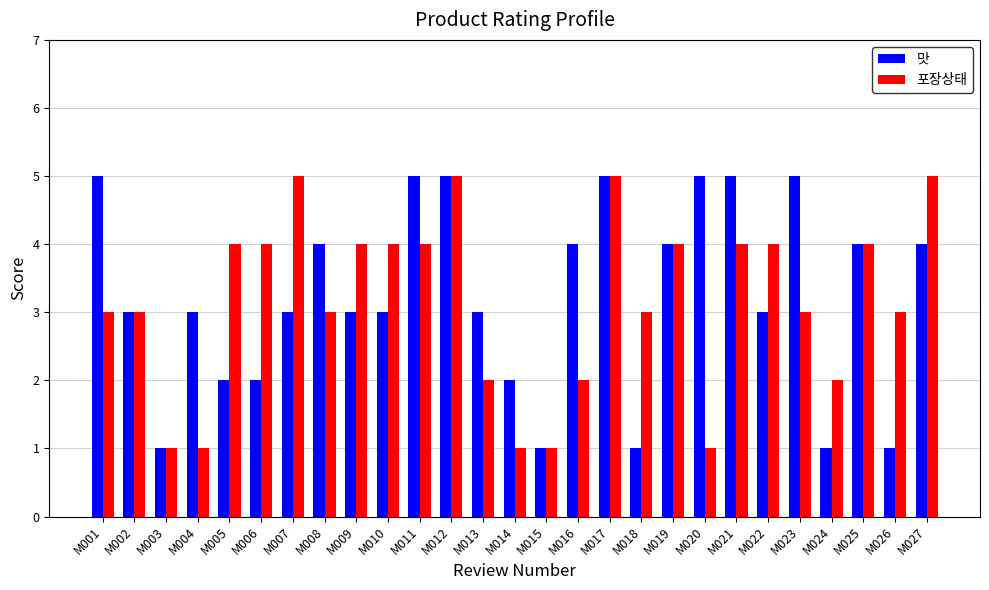

Is the value of 맛 at M023 greater than the value of 포장상태 at M019?

Yes